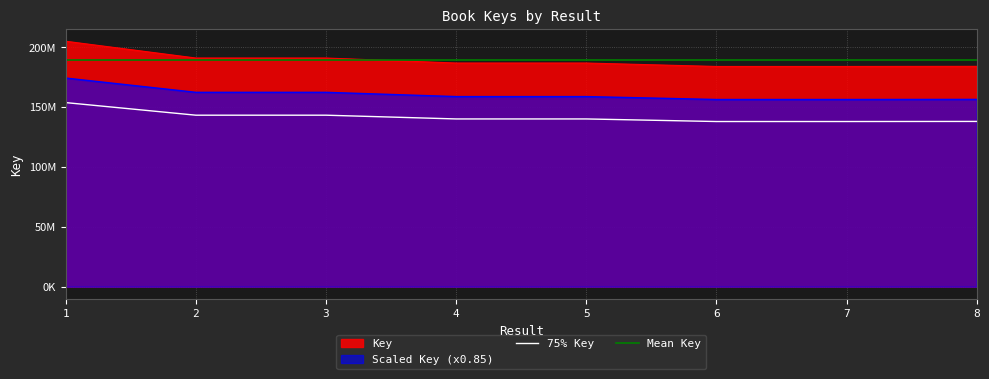

List the labels in order of value, largest first.

1, 3, 2, 5, 4, 8, 6, 7